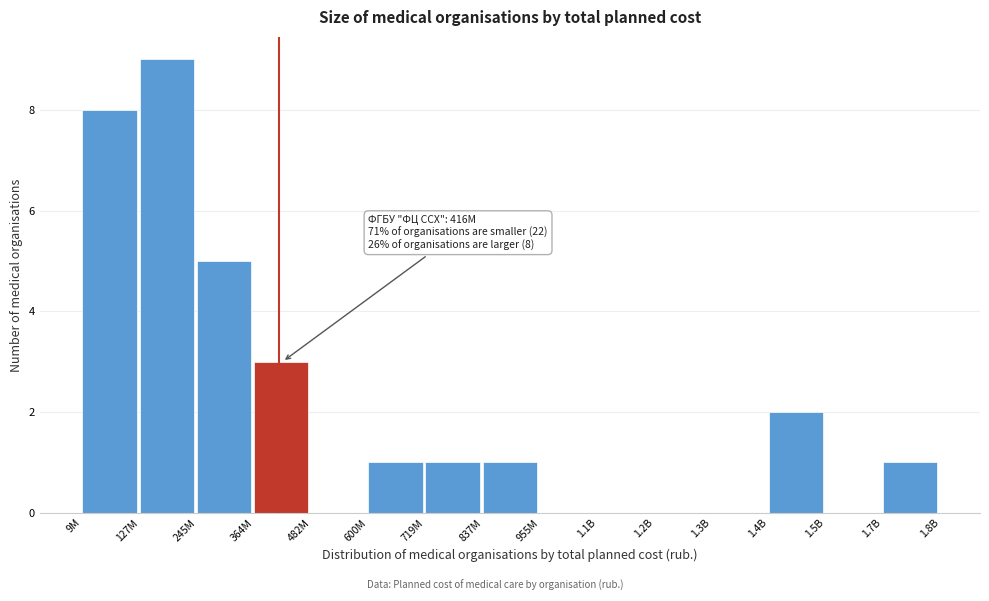

Reading right to left, list all the values displayed in this chart.

1.7B=1	1.5B=0	1.4B=2	1.3B=0	1.2B=0	1.1B=0	955M=0	837M=1	719M=1	600M=1	482M=0	364M=3	245M=5	127M=9	9M=8